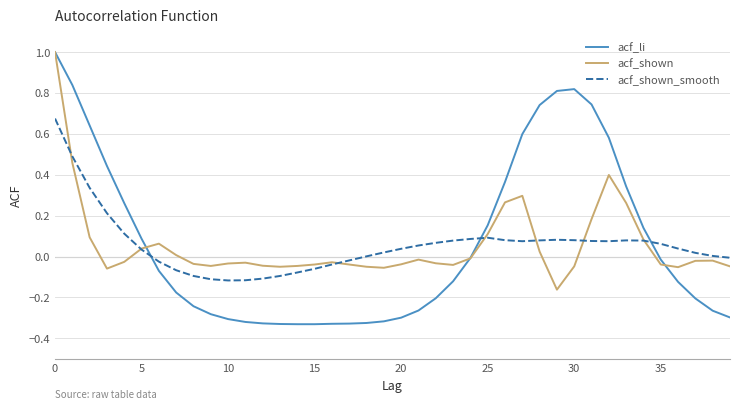

True or false: acf_shown_smooth and acf_li intersect in this chart.

True